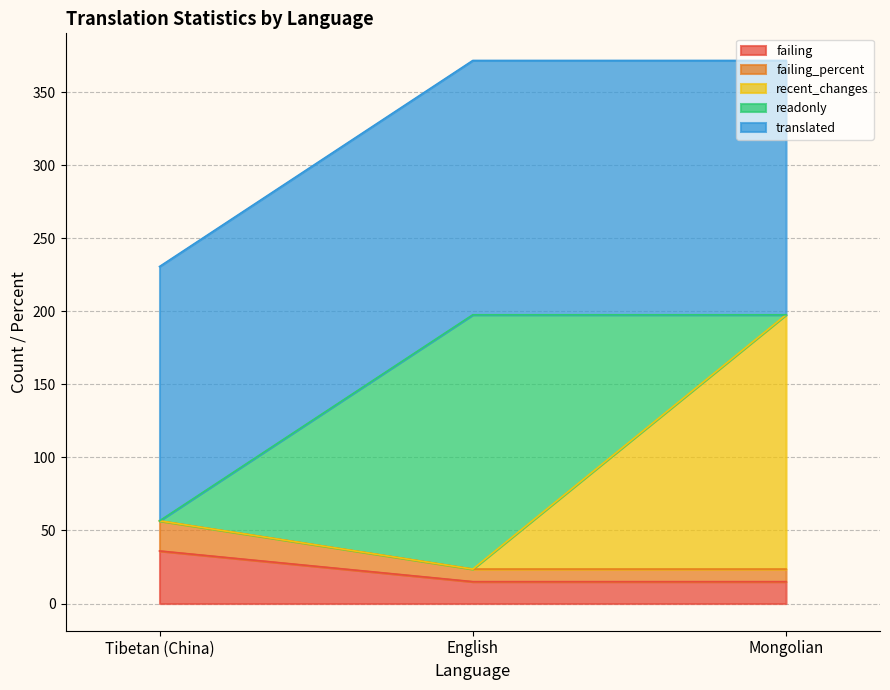

At which label does failing reach its peak?

Tibetan (China)